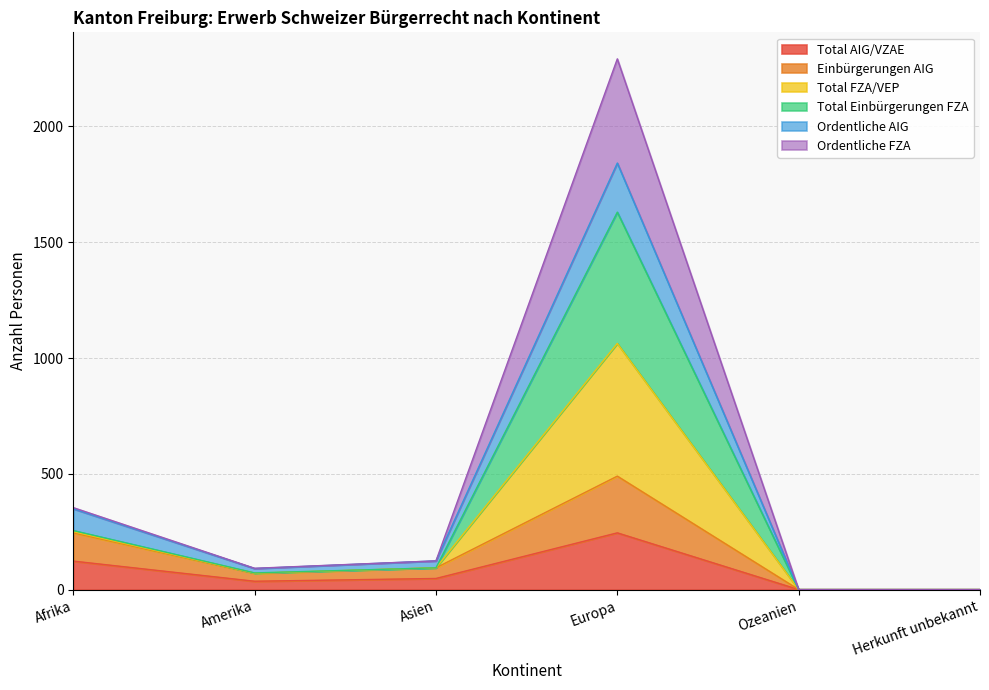

The value of Total AIG/VZAE at Herkunft unbekannt is 89. True or false?

False